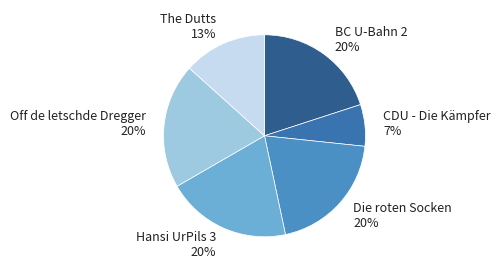

Does Off de letschde Dregger account for over 50% of the chart?

No